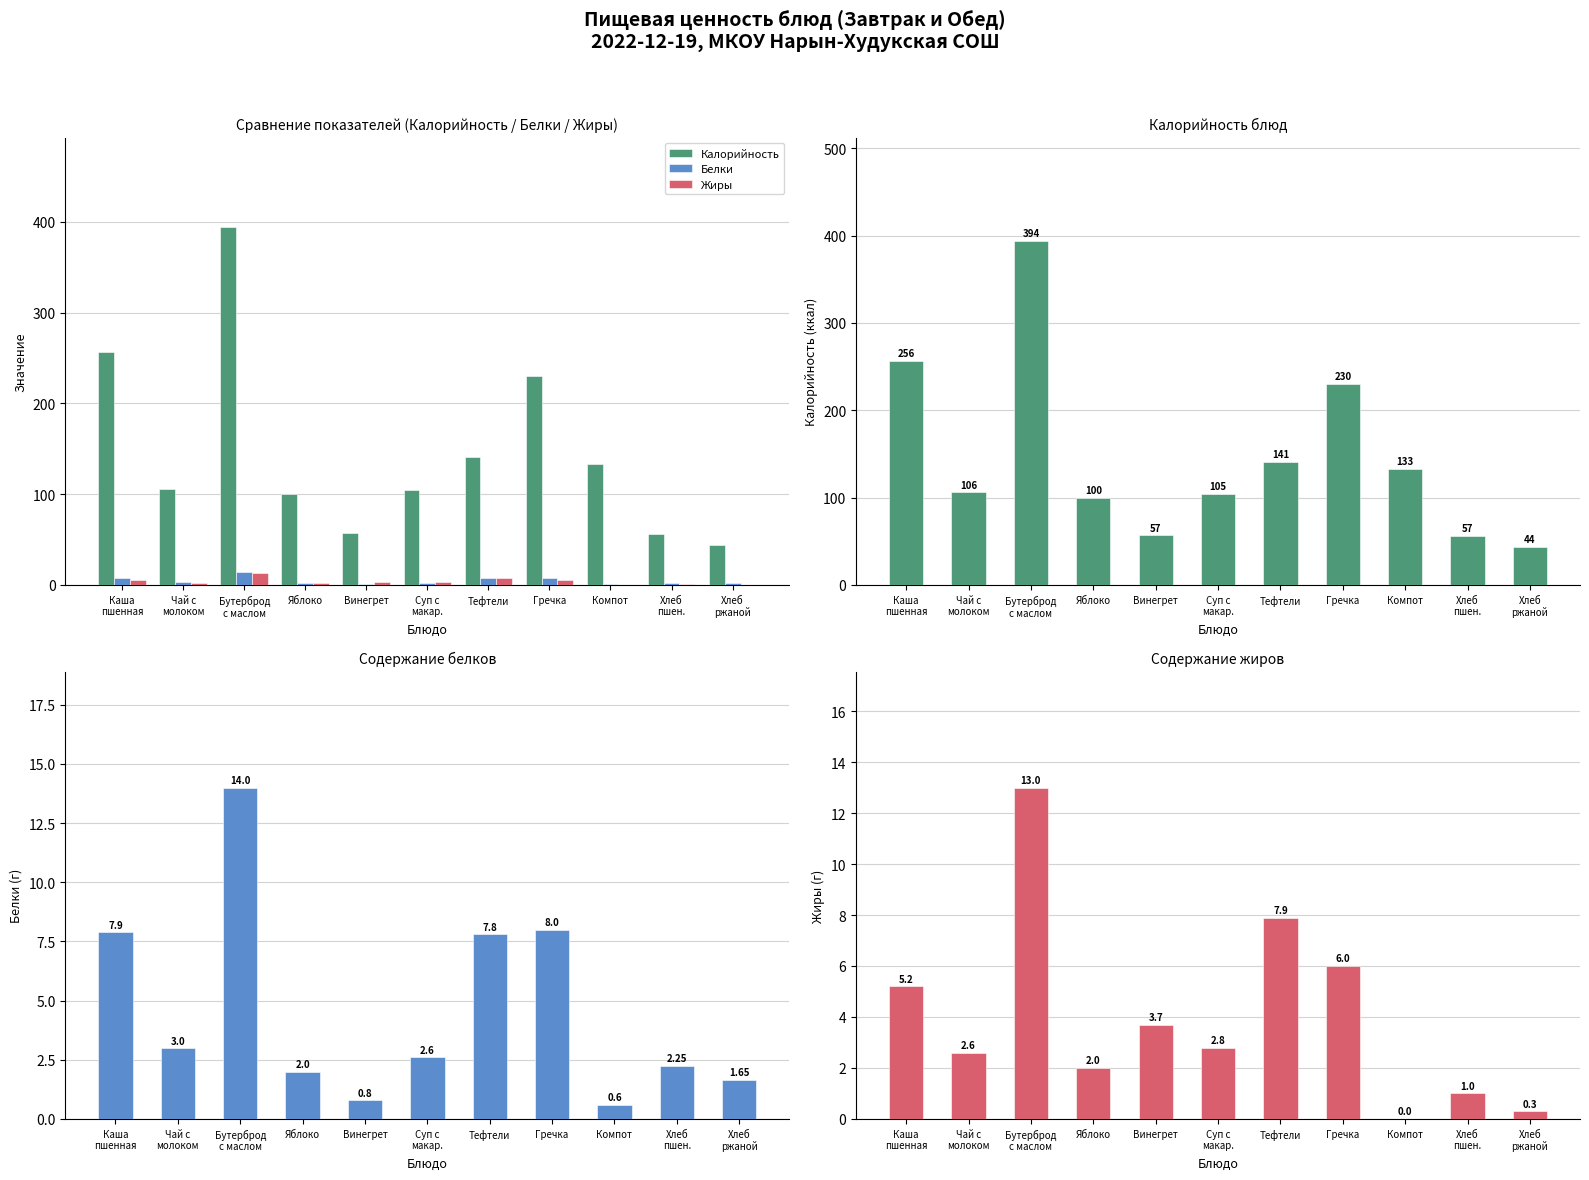

How many series are shown in this chart?

3